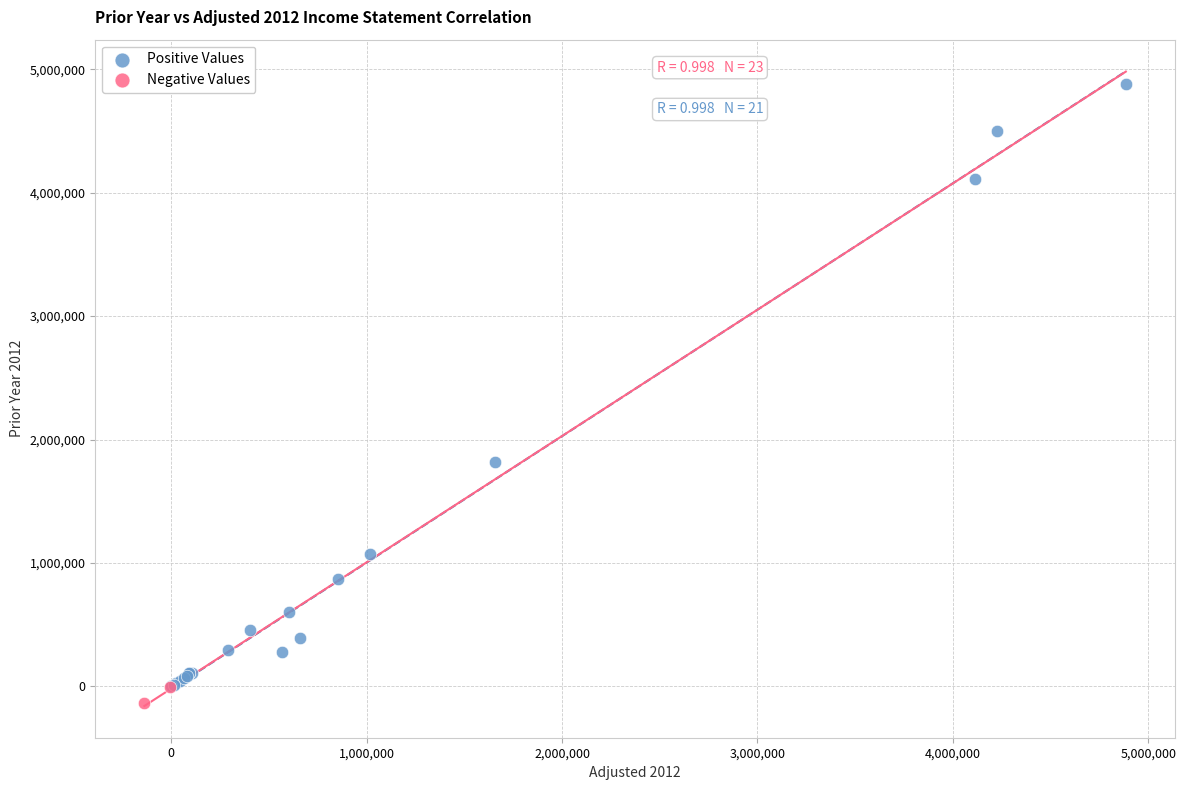

Which series contains the lowest Y value?

Negative Values